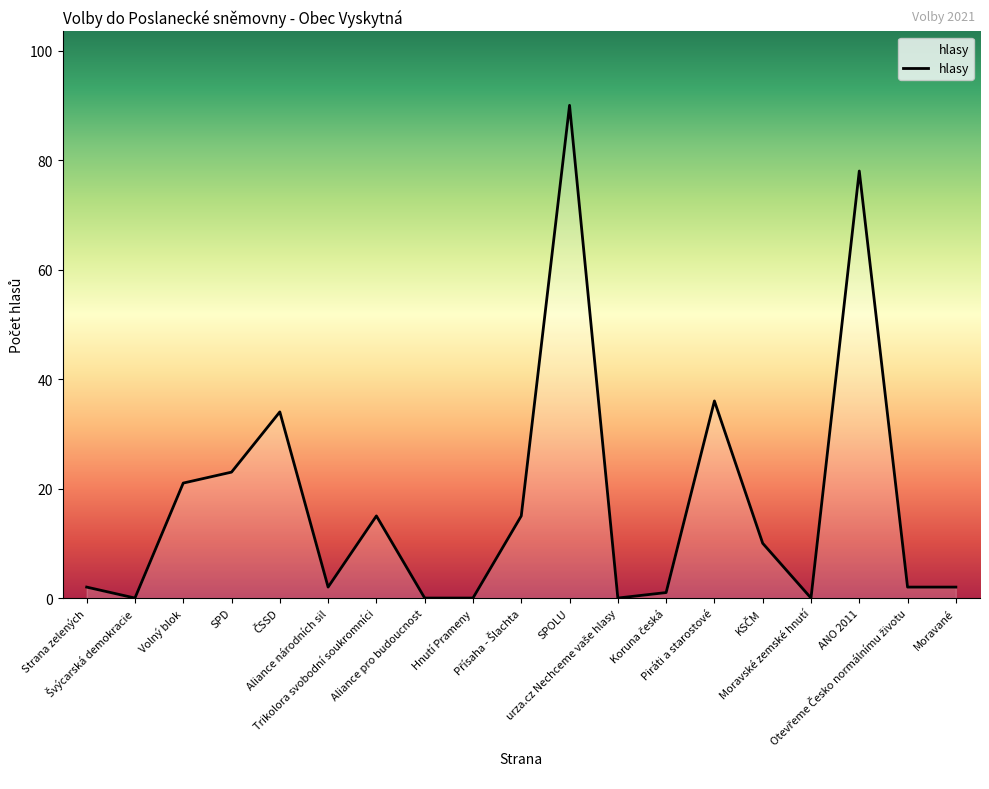

What is the difference between the maximum and minimum values?

90